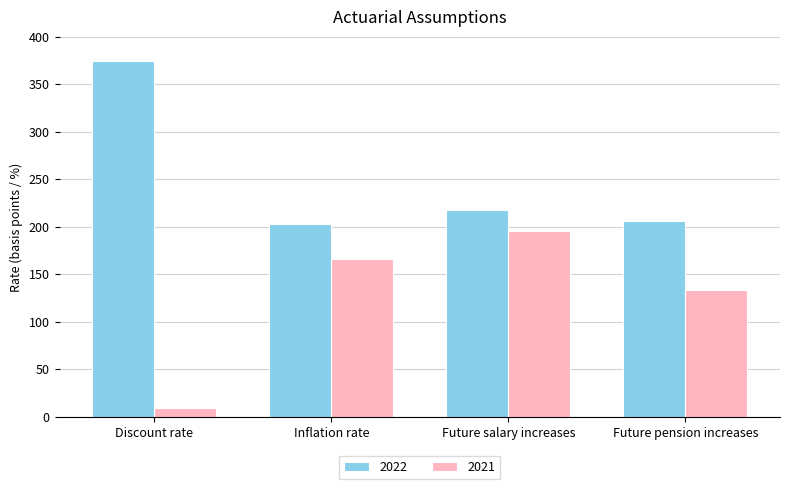

The value of 2021 at Inflation rate is 116. True or false?

False